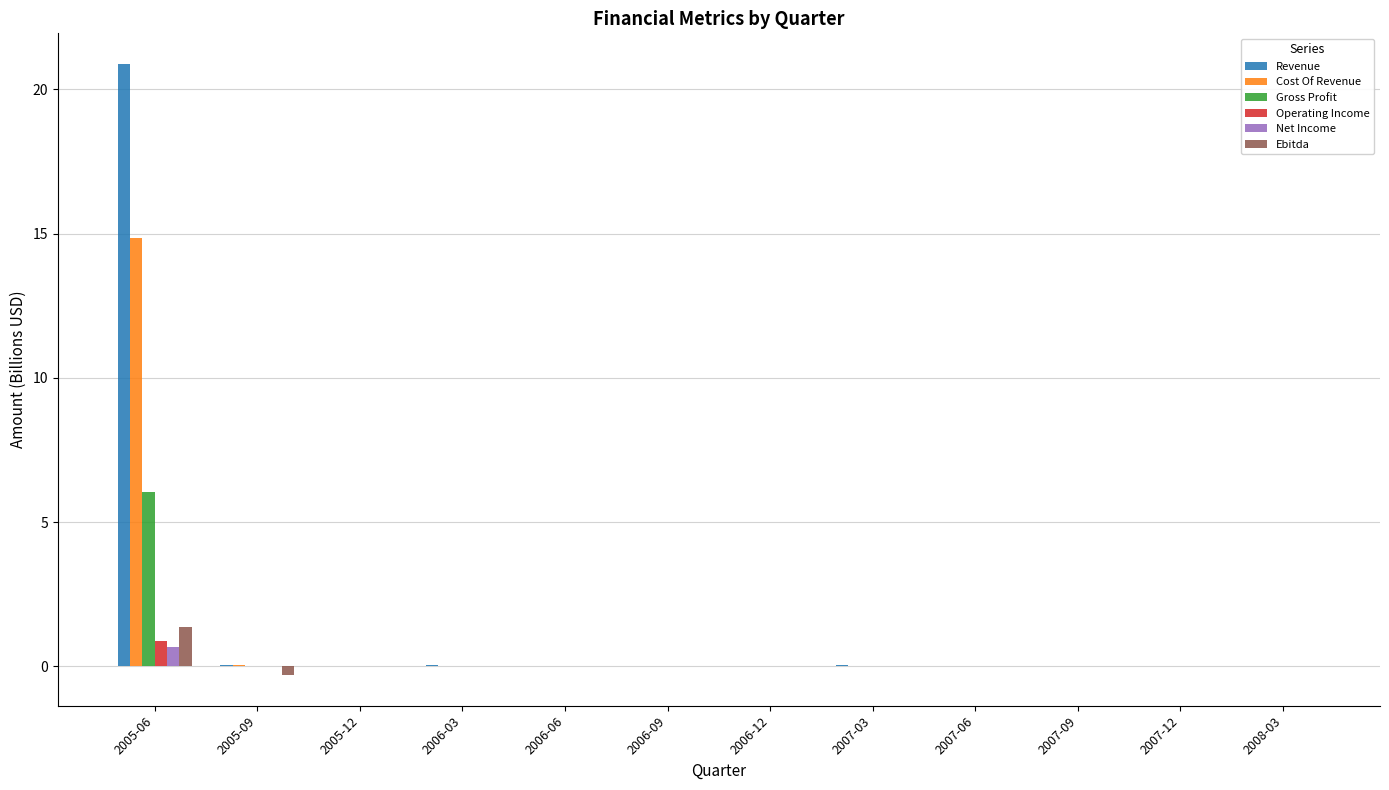

True or false: Revenue has a value of 20.9 at 2005-06.

True